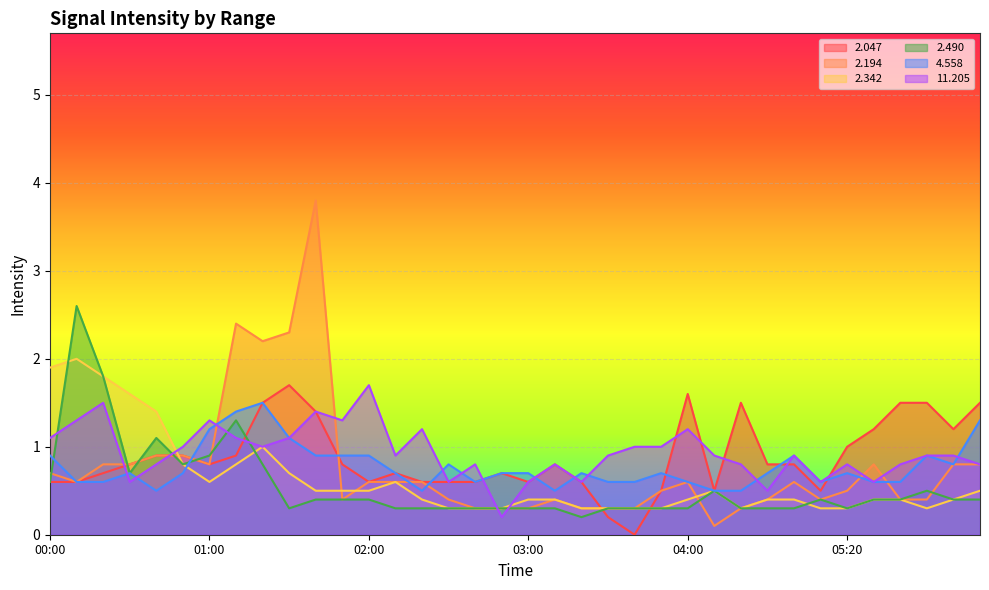

Which series ends up on top after the final intersection of   2.490 and   2.047?

  2.047